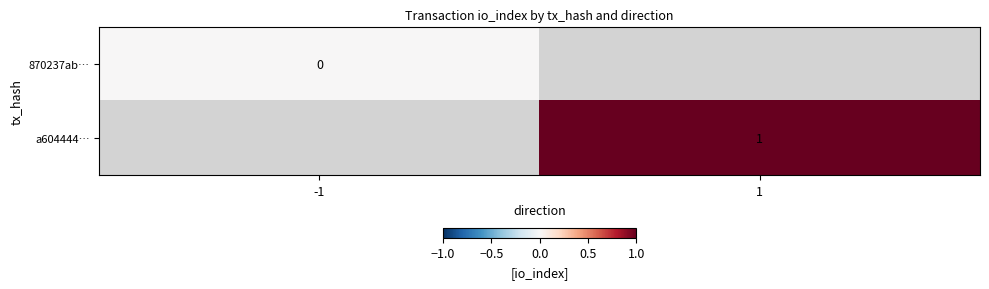

Is it true that a604444… equals 1 at 1?

True